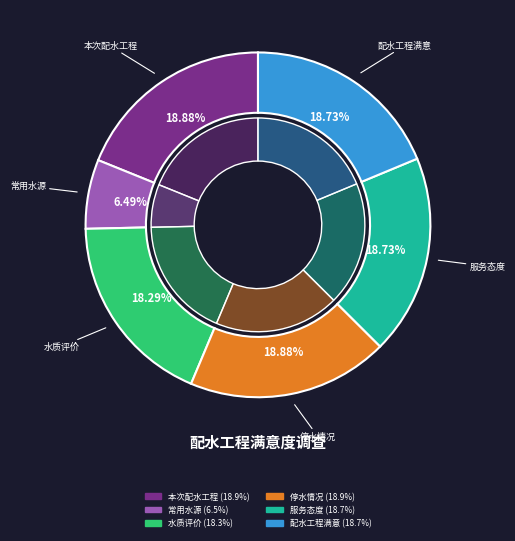

How many slices are in this pie chart?

6